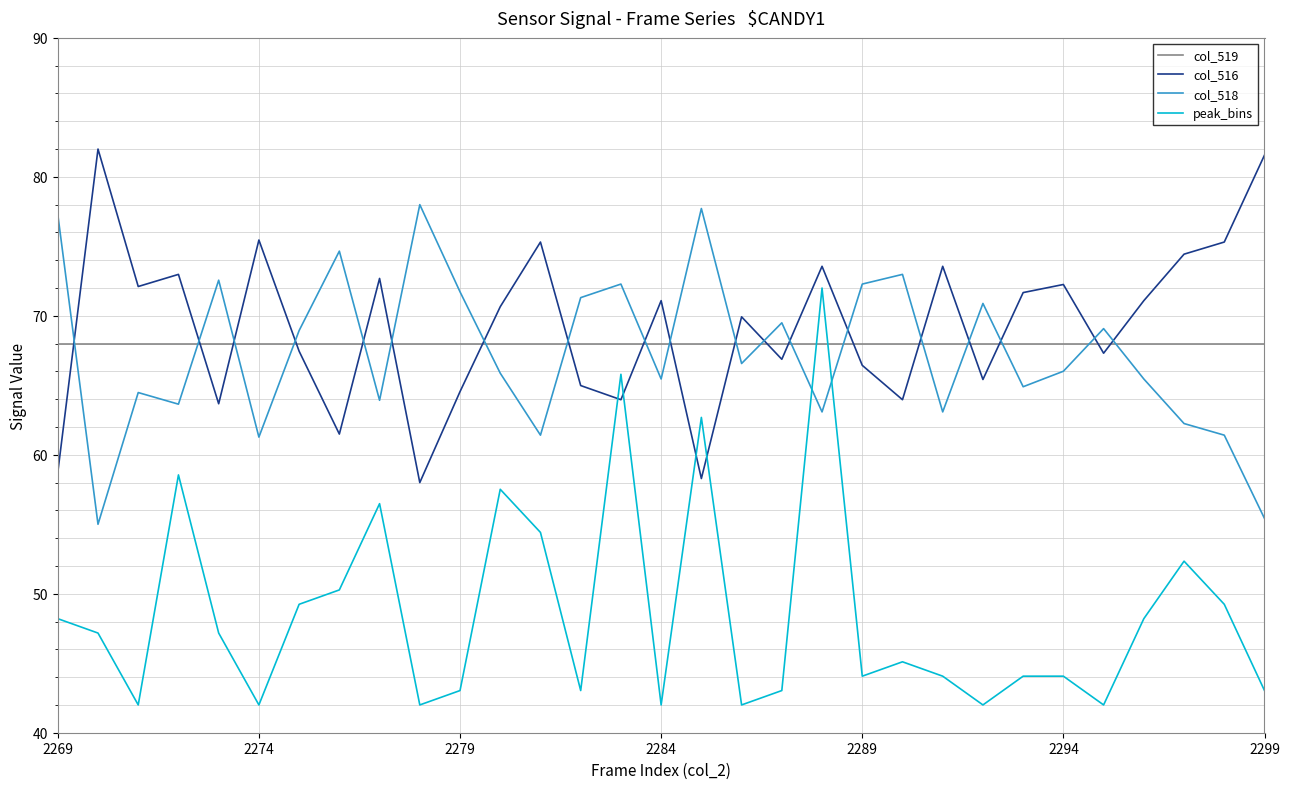

True or false: col_519 and peak_bins intersect in this chart.

True